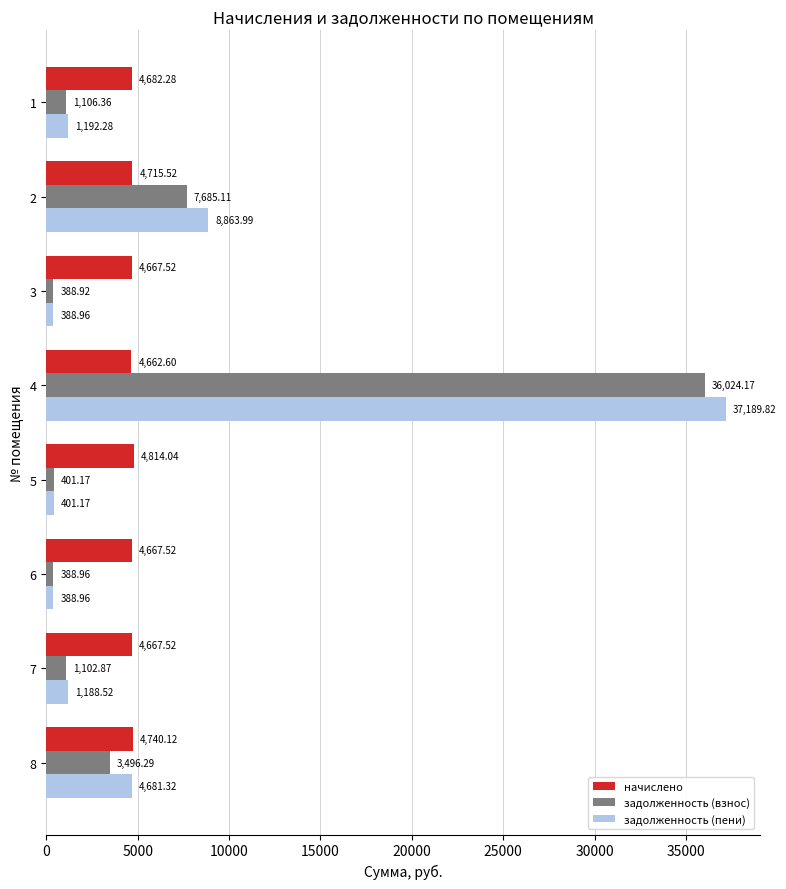

What is the average value of the задолженность (взнос) series?

6324.2